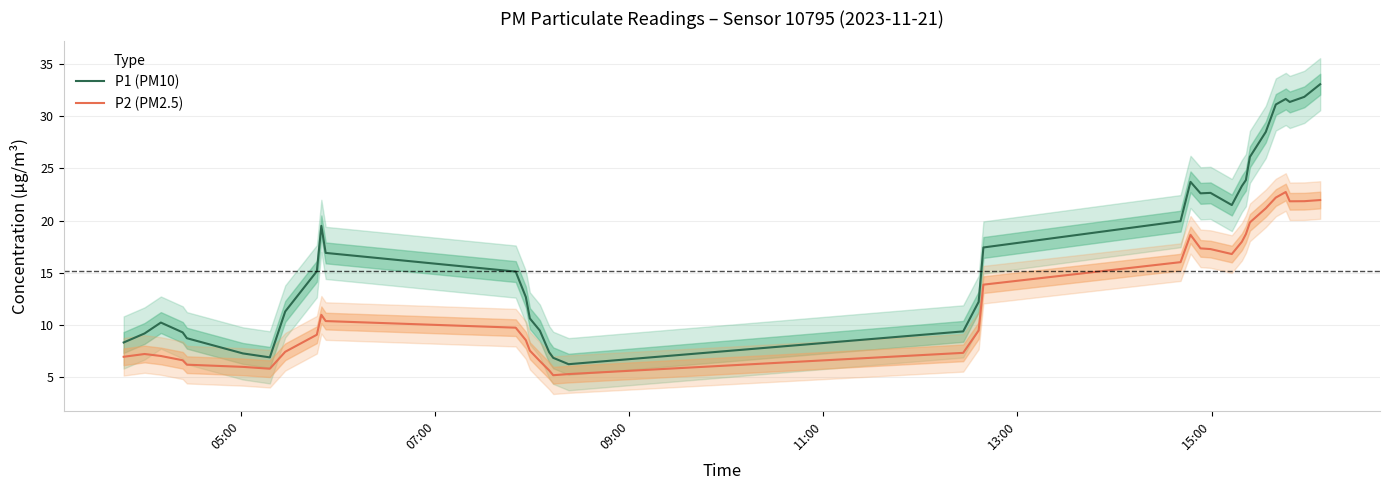

What is the maximum value for P2 (PM2.5)?

22.7